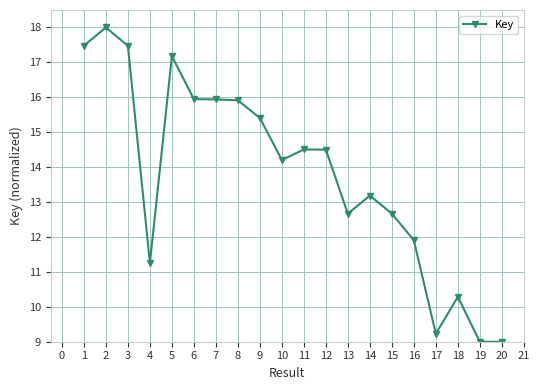

Is it true that the value at 3 is 7.0?

False